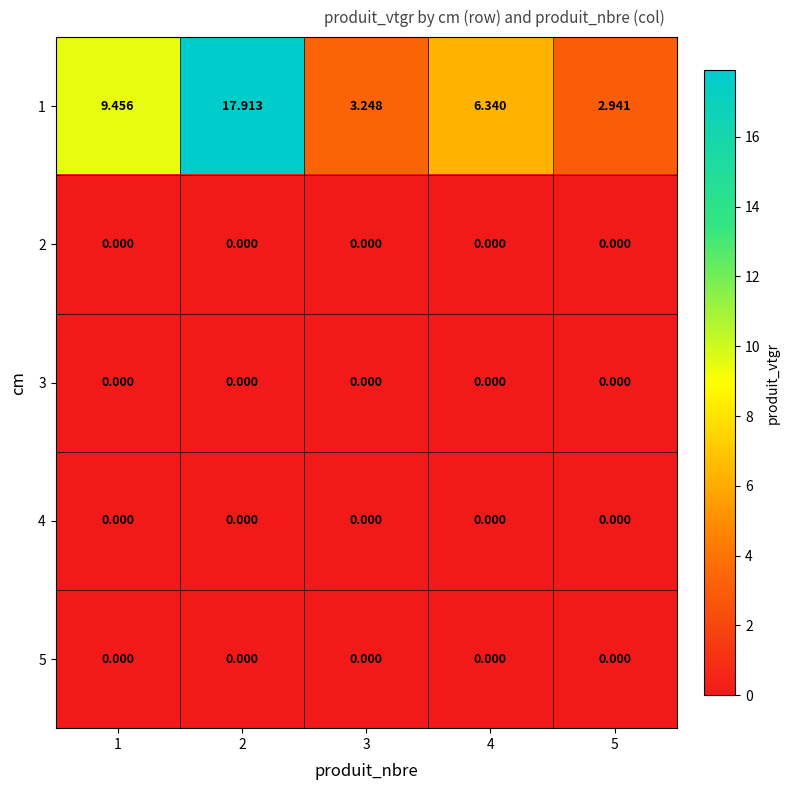

Is the value of 1 at 1 greater than the value of 5 at 4?

Yes